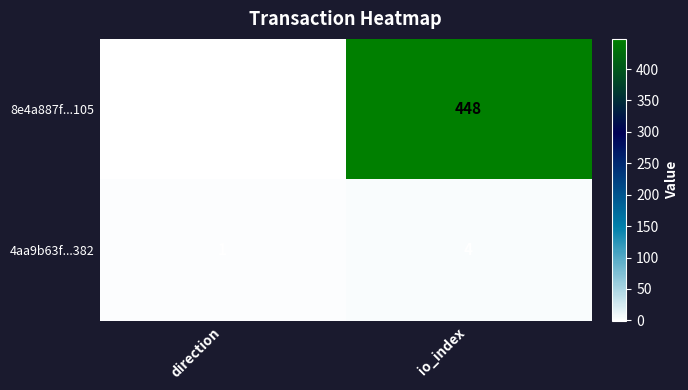

Count the 4aa9b63f...382 values in the range 1 to 4.

2